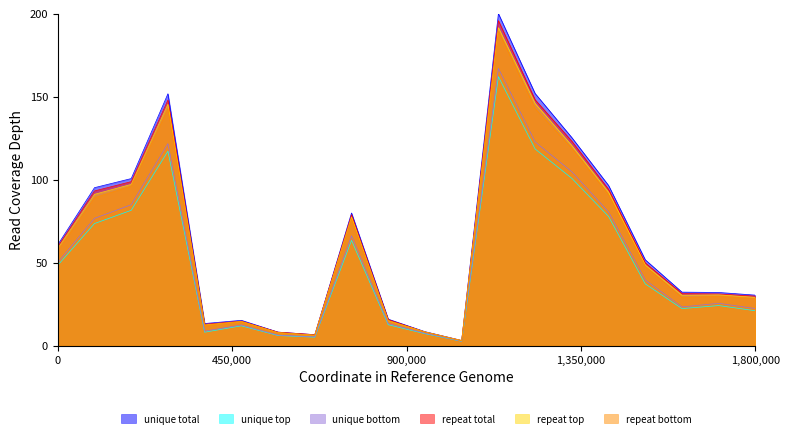

Which series has the largest range (max minus min)?

unique total